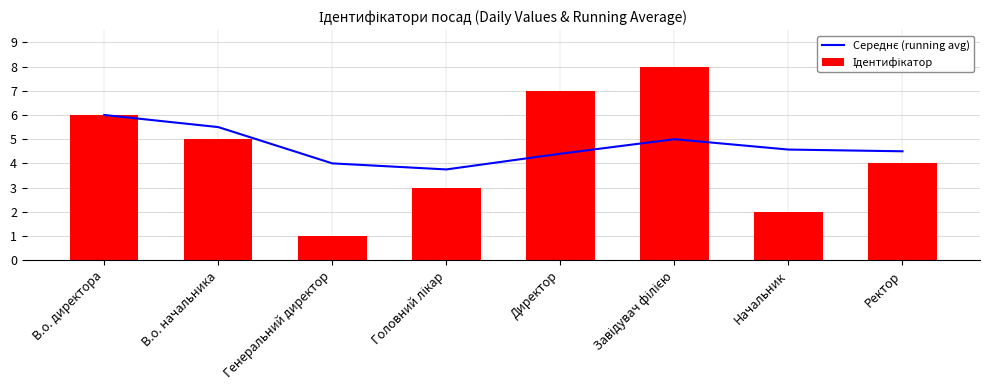

At how many categories does at least one series exceed 6?

2